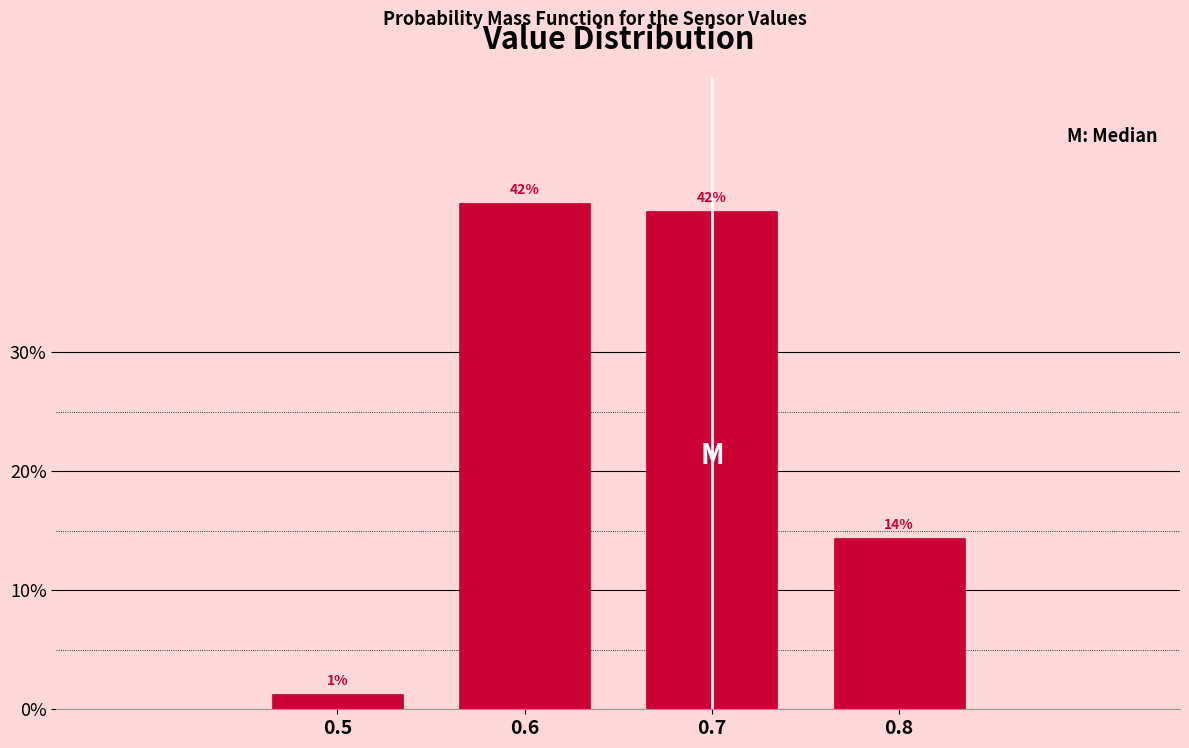

Is it true that the value at 0.6 is 42.5?

True